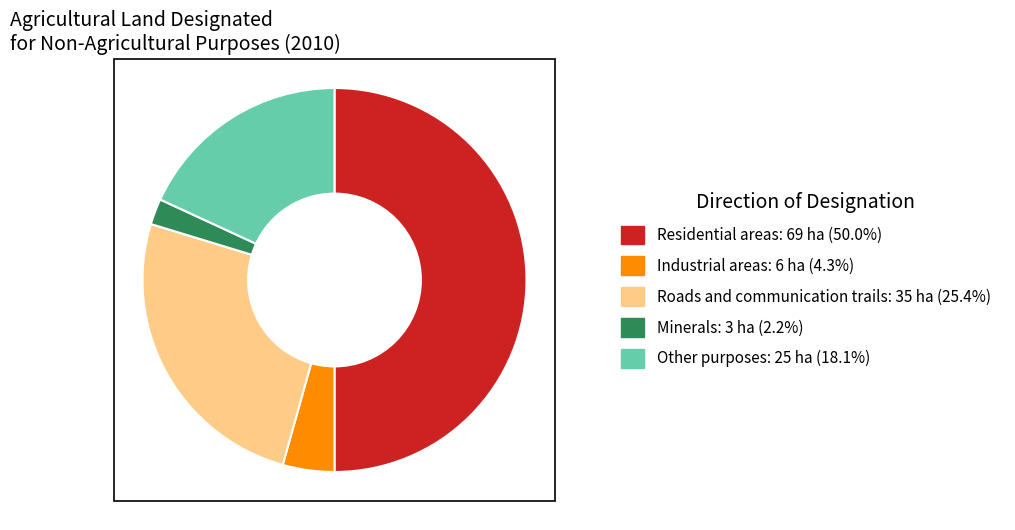

Approximately how many times larger is the value at Other purposes compared to Residential areas?

0.4